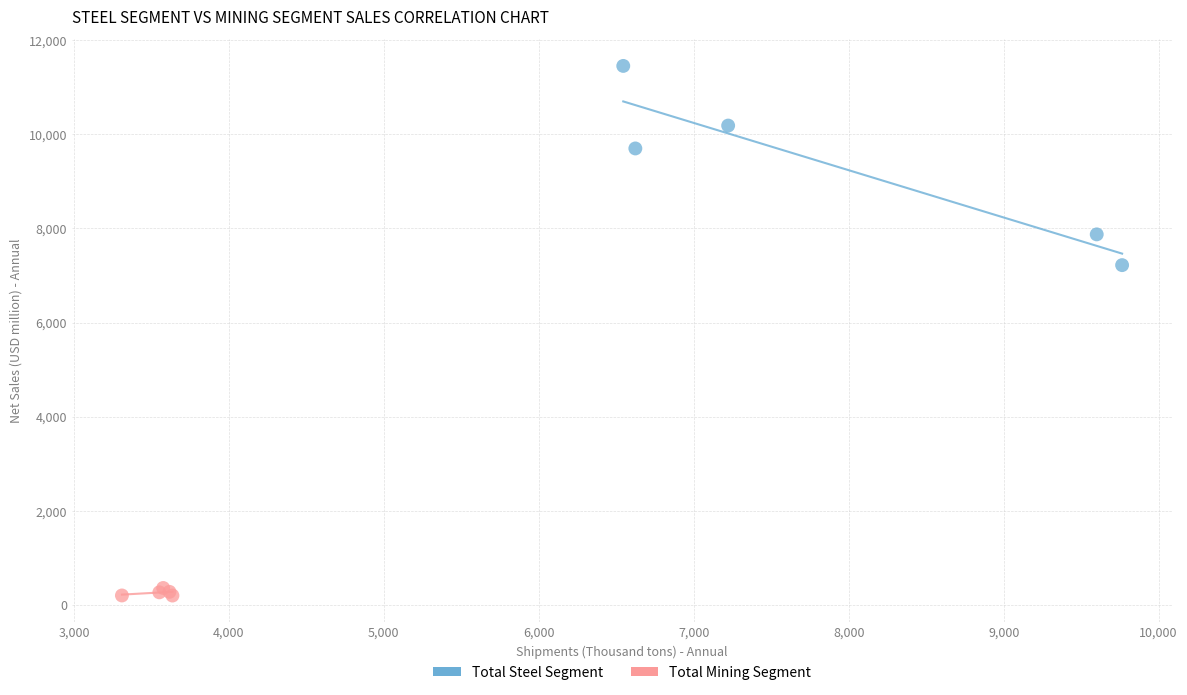

Which series has the widest spread of Y values?

Total Steel Segment